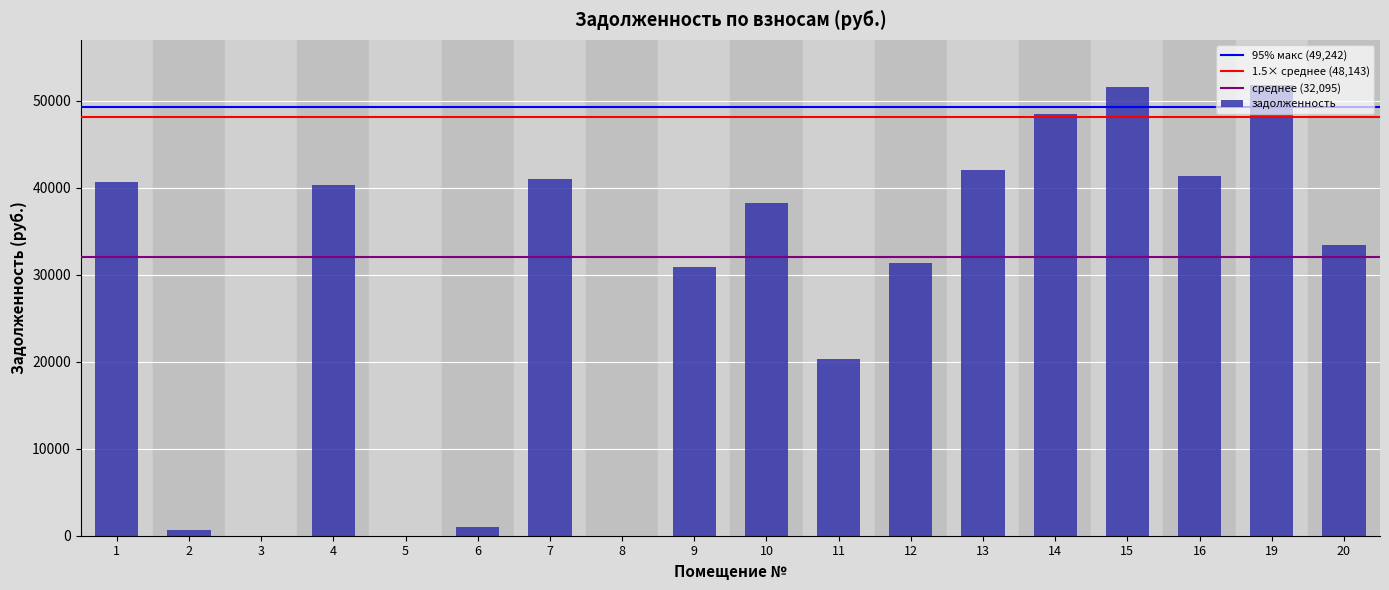

What is the maximum value shown in the chart?

51833.8